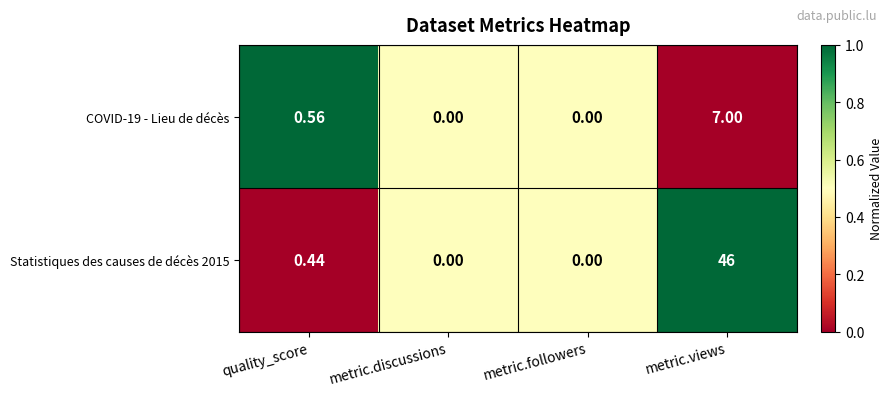

Which series has the widest spread of values?

Statistiques des causes de décès 2015